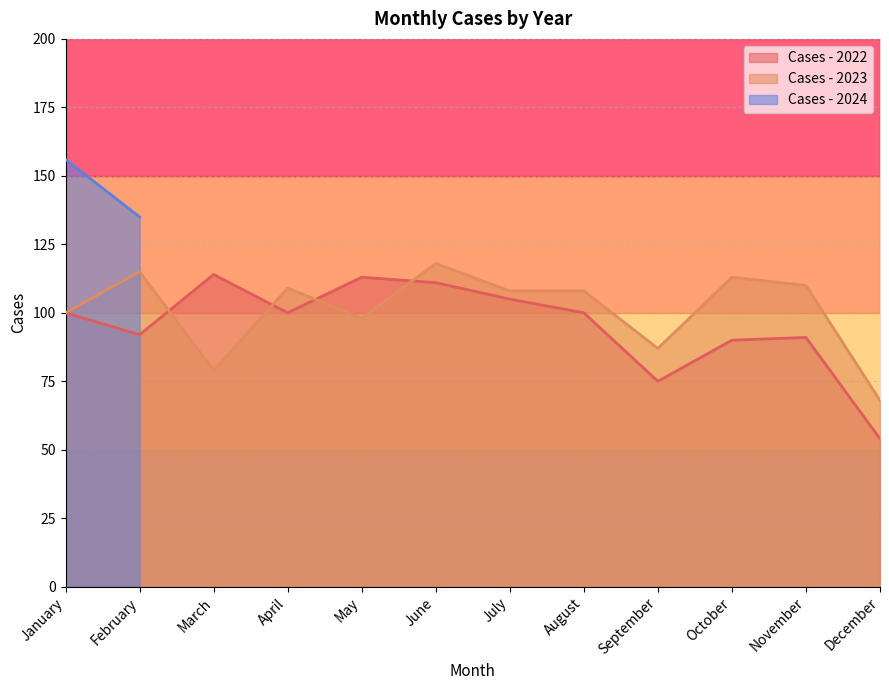

What is the spread (max minus min) of values at March?

35